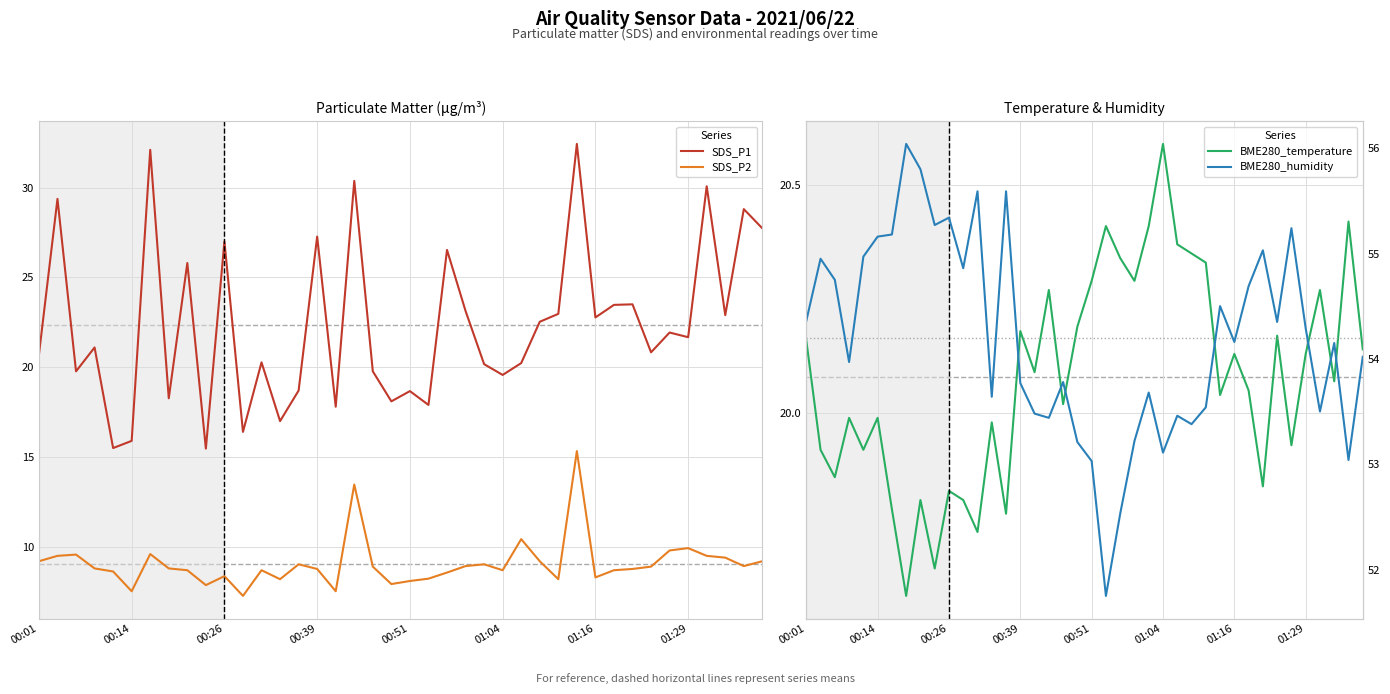

Which series has the largest range (max minus min)?

SDS_P1